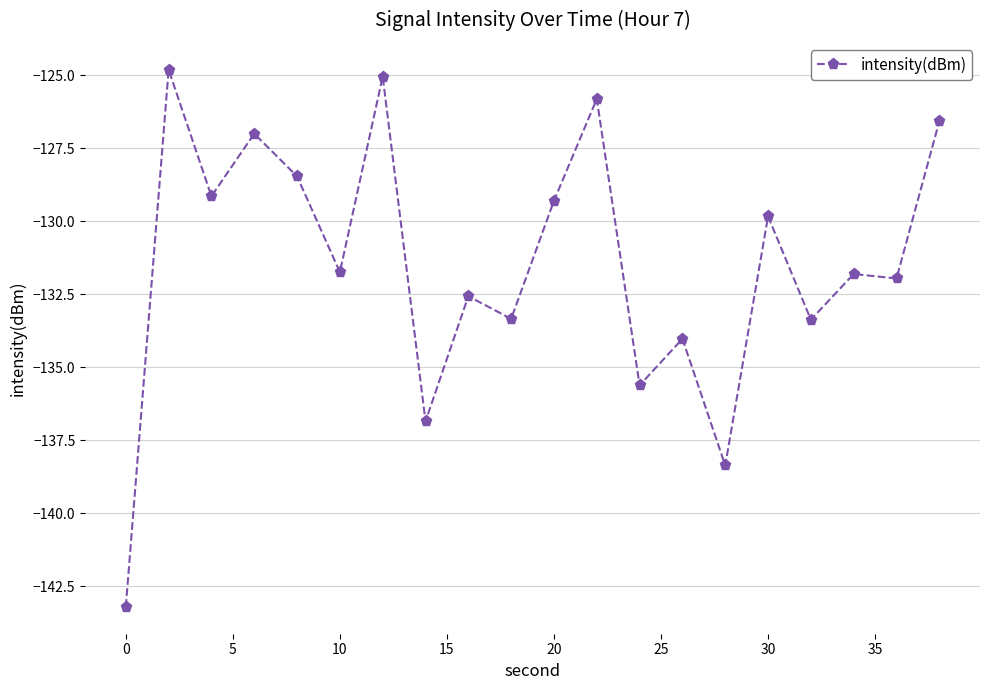

What is the sum of all values?

-2628.8